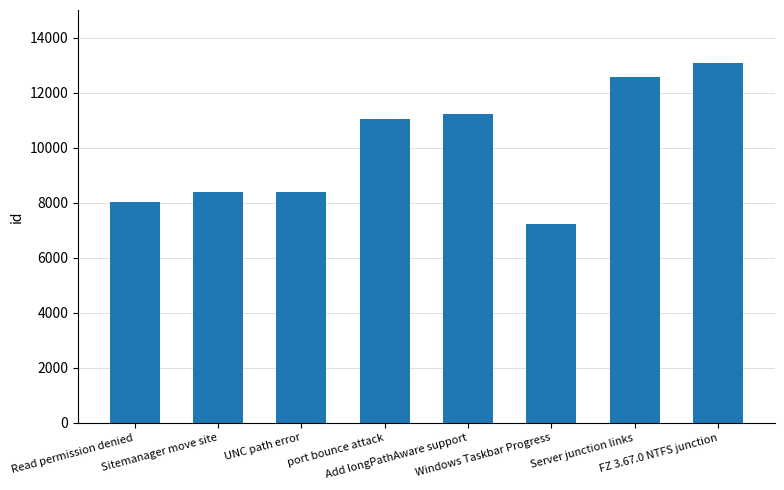

What is the value of the 2nd bar from the left?

8379